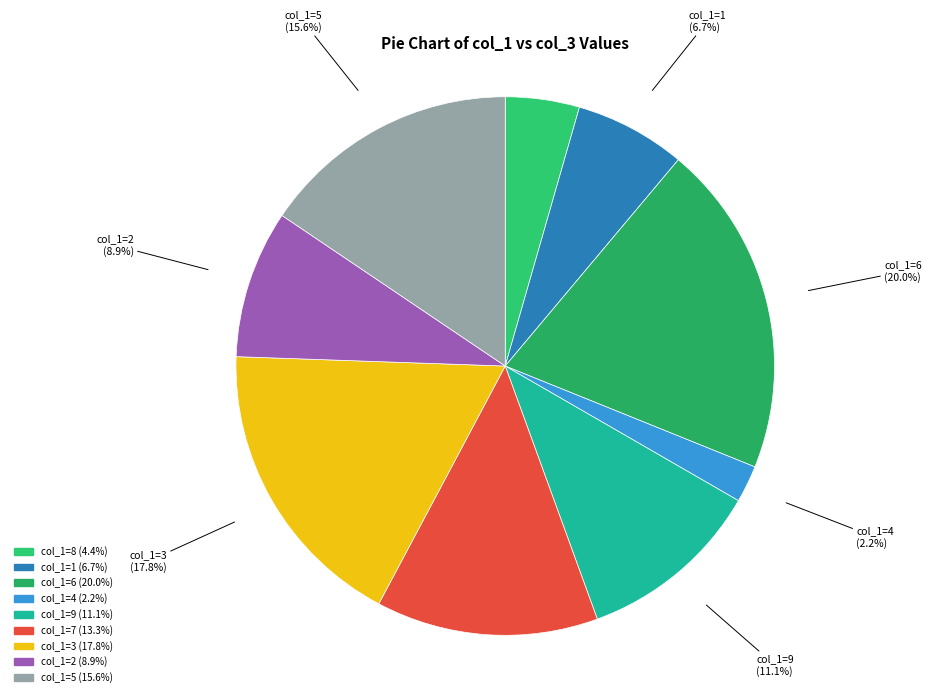

Which has a higher value, col_1=2 or col_1=1?

col_1=2